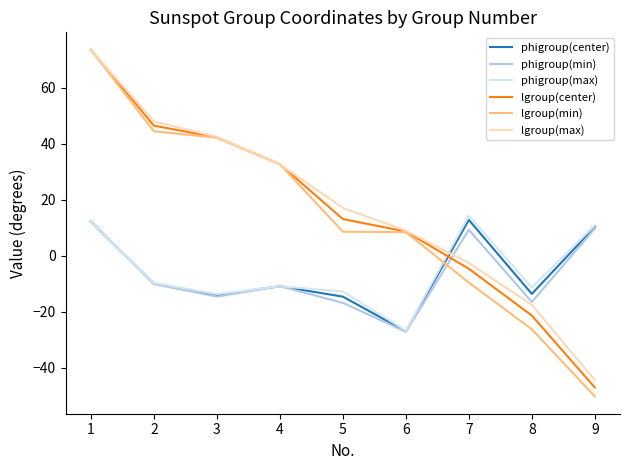

The value of phigroup(center) at 6 is -44.7. True or false?

False